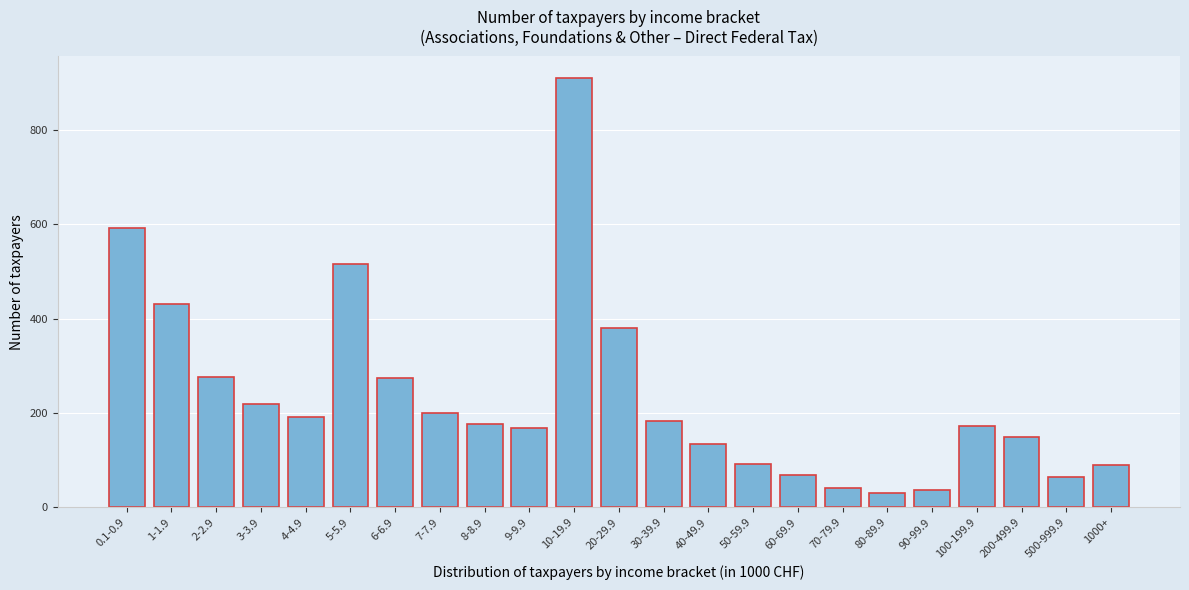

What is the value of the 6th bar from the left?

517